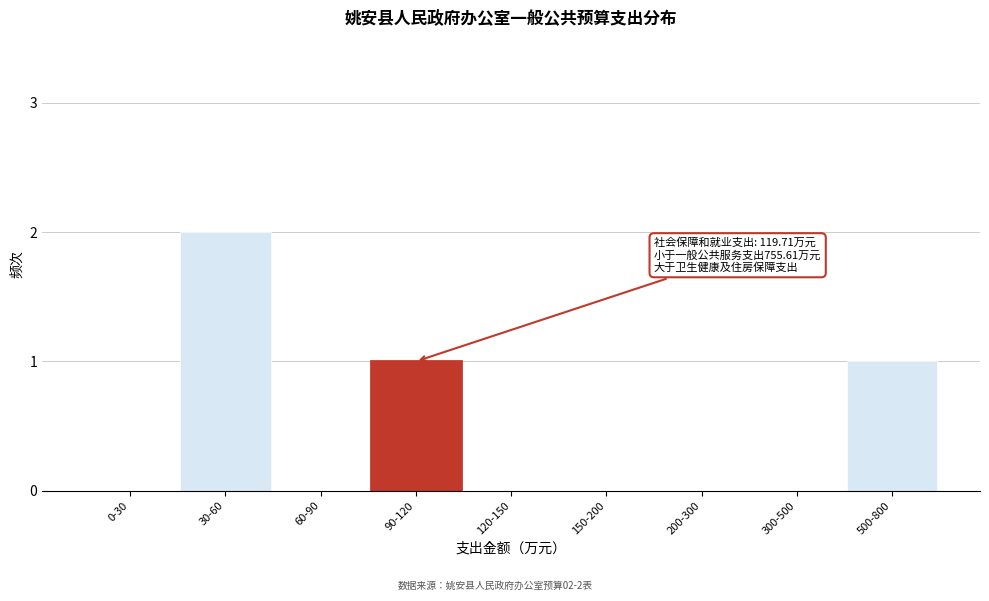

Reading left to right, what are all the values shown in this chart?

0-30=0	30-60=2	60-90=0	90-120=1	120-150=0	150-200=0	200-300=0	300-500=0	500-800=1